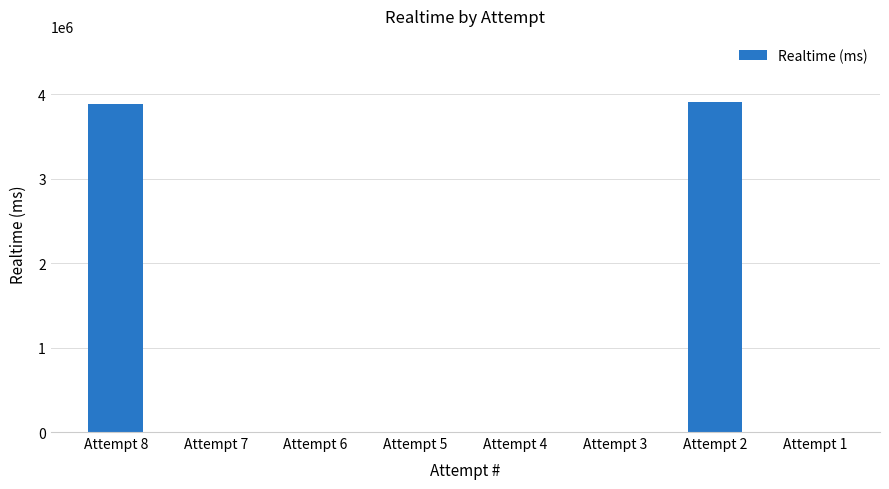

Reading right to left, list all the values displayed in this chart.

Attempt 1=0	Attempt 2=3909587	Attempt 3=0	Attempt 4=0	Attempt 5=0	Attempt 6=0	Attempt 7=0	Attempt 8=3881360